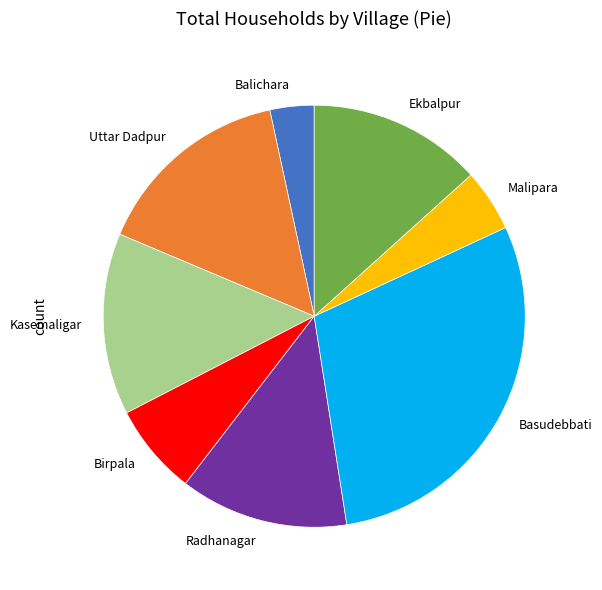

What is the largest slice in the pie chart?

Basudebbati